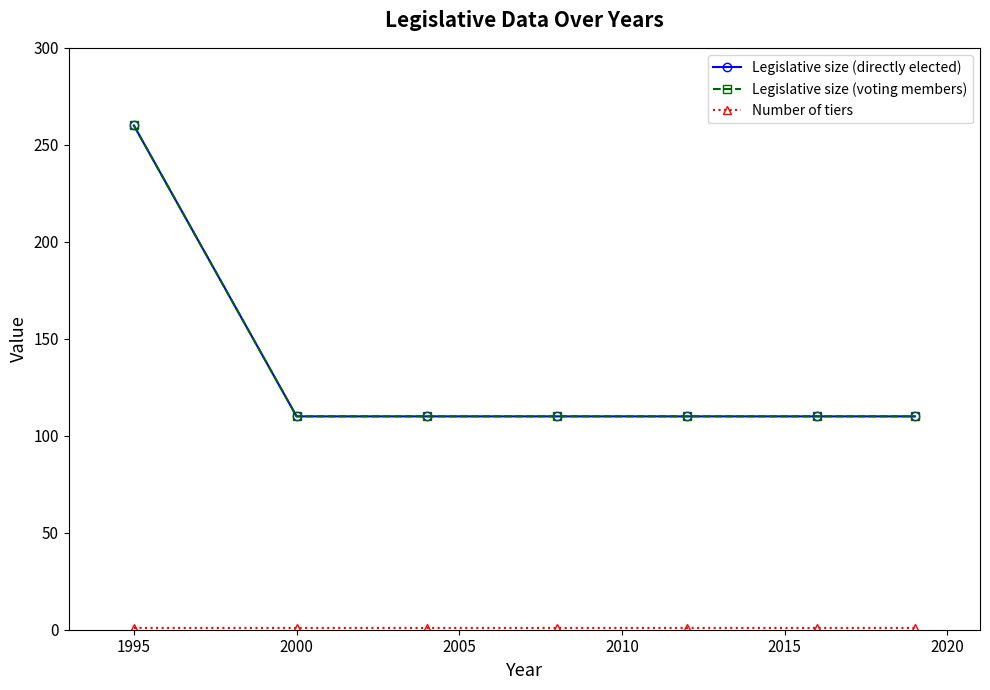

What is the highest value of the Legislative size (voting members) series?

260